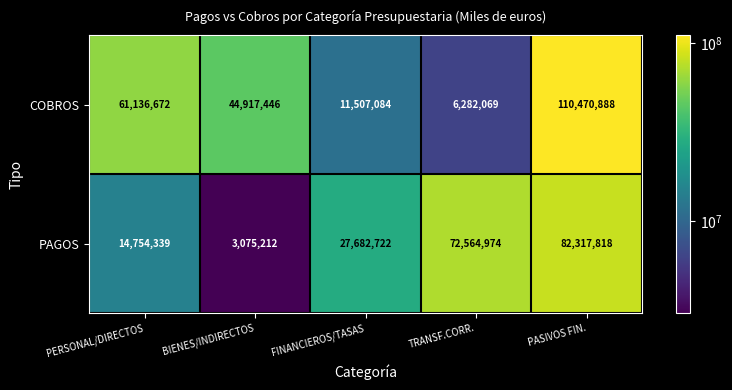

Reading right to left, list all the values displayed in this chart.

COBROS: 110470888	6282069	11507084	44917446	61136672
PAGOS: 82317818	72564974	27682722	3075212	14754339